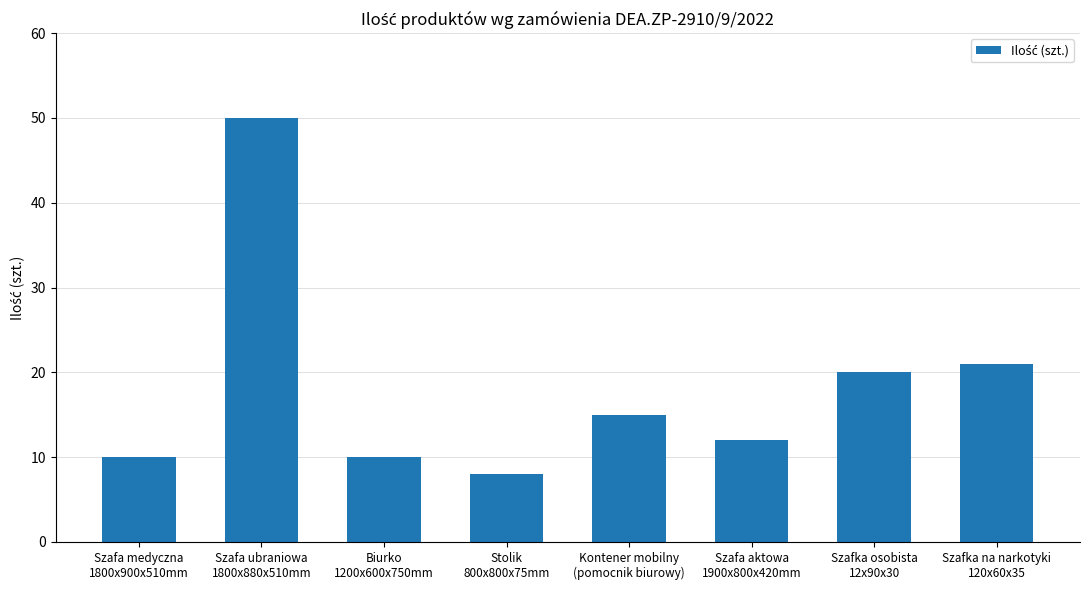

What position from the right is Szafa medyczna
1800x900x510mm?

8